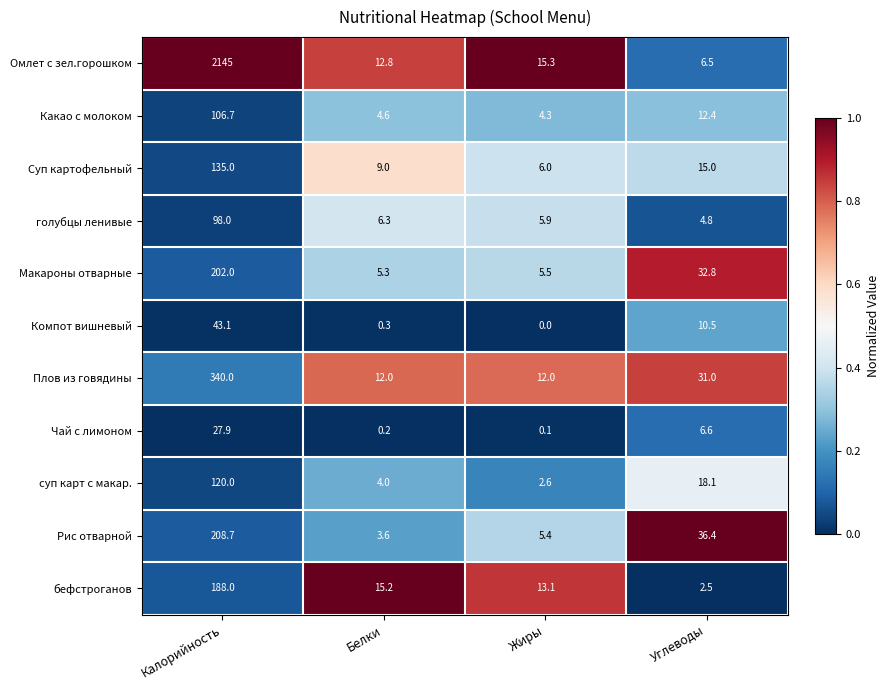

The бефстроганов series shows 313.1 at Калорийность. True or false?

False